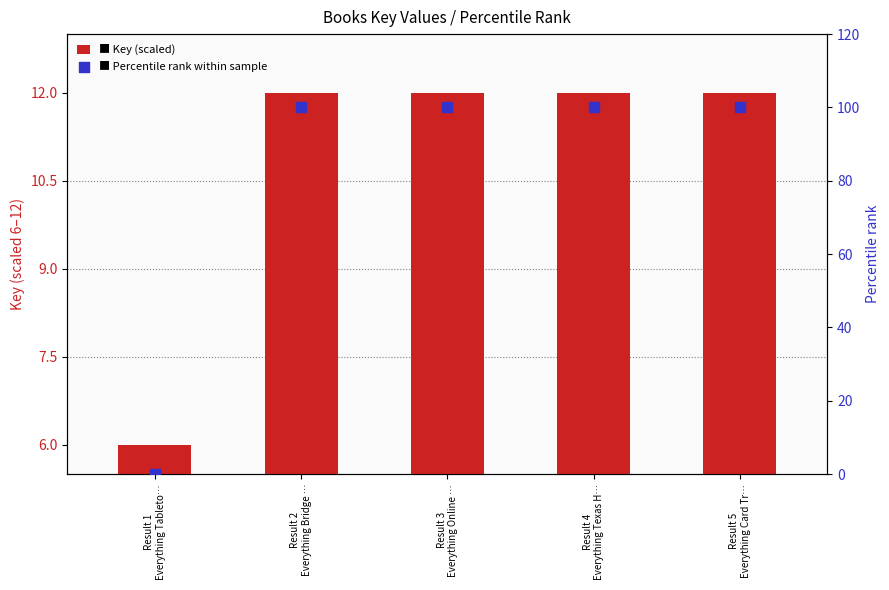

Which series reaches the maximum Y coordinate?

Percentile rank within sample